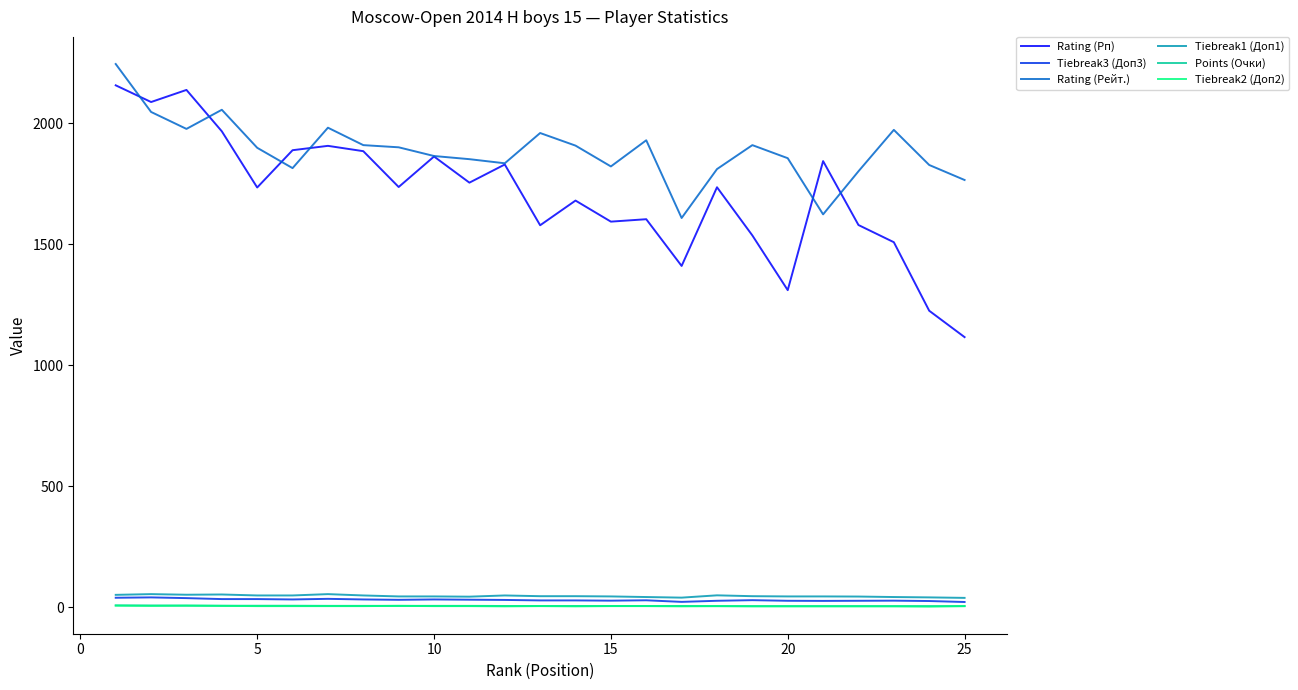

Which series has the widest spread of values?

Rating (Рп)